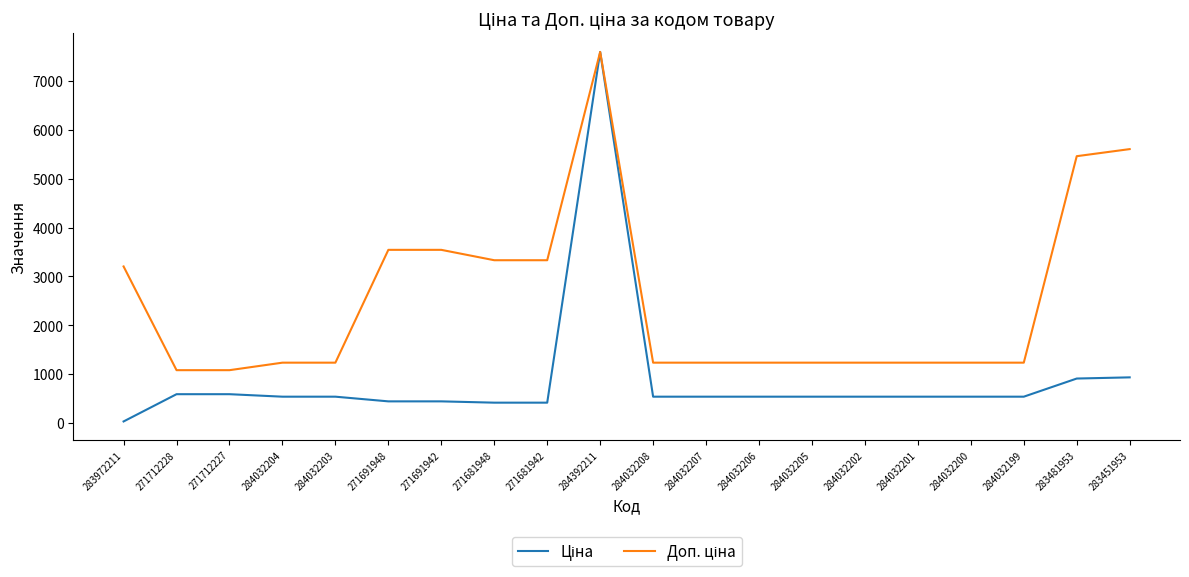

What is the total value across all series at 284032199?

1774.4